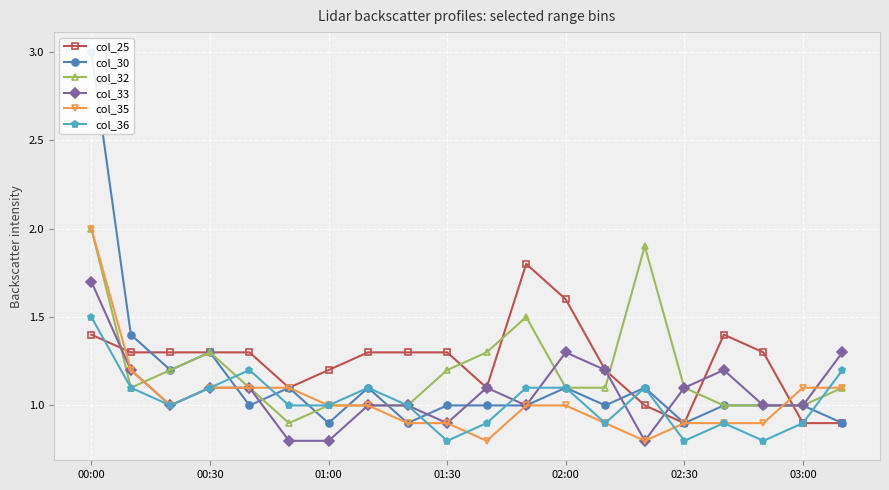

What are all the series names shown in the legend?

col_25, col_30, col_32, col_33, col_35, col_36